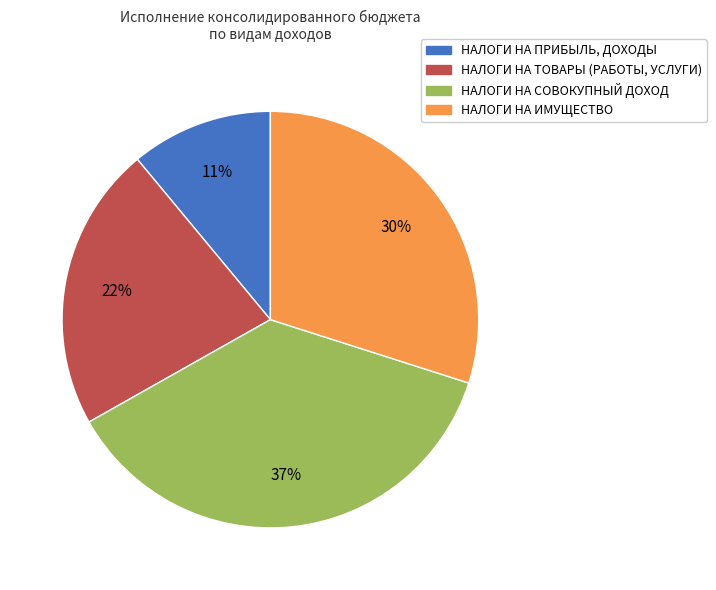

What percentage is the НАЛОГИ НА ИМУЩЕСТВО slice, to the nearest percent?

30%